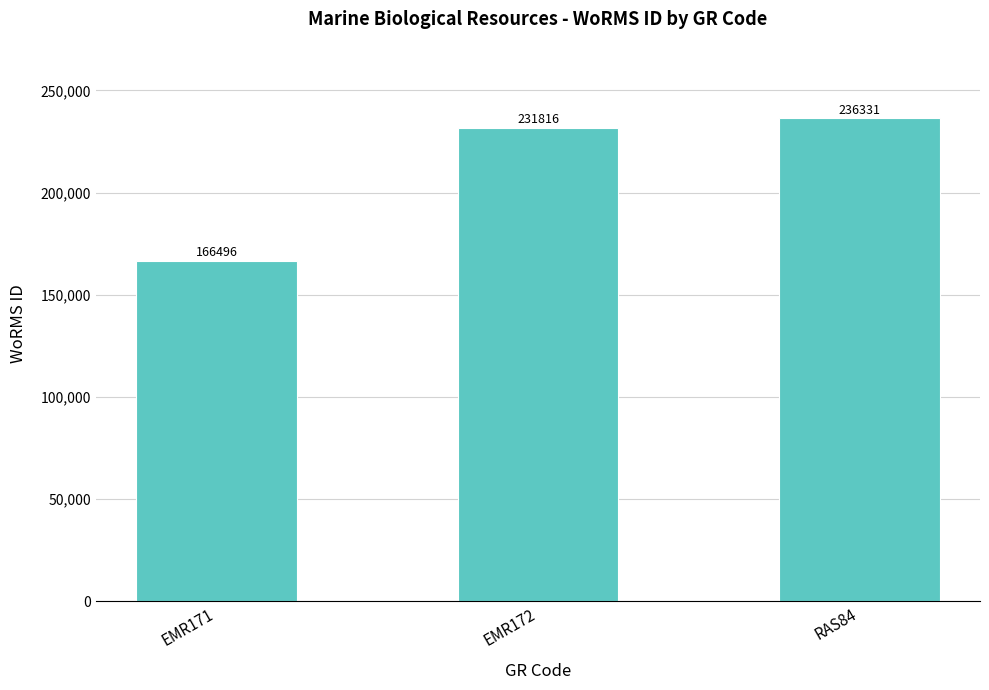

Rank the categories by value from lowest to highest.

EMR171, EMR172, RAS84